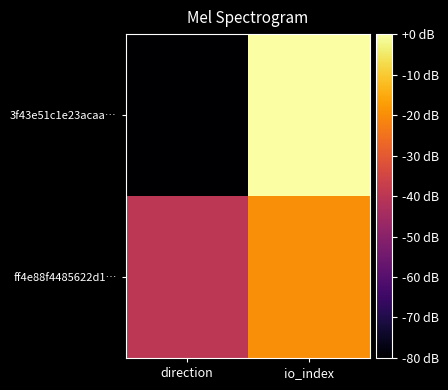

Reading left to right, transcribe all the data shown in this chart.

3f43e51c1e23acaa…: direction=-80	io_index=0
ff4e88f4485622d1…: direction=-40	io_index=-20